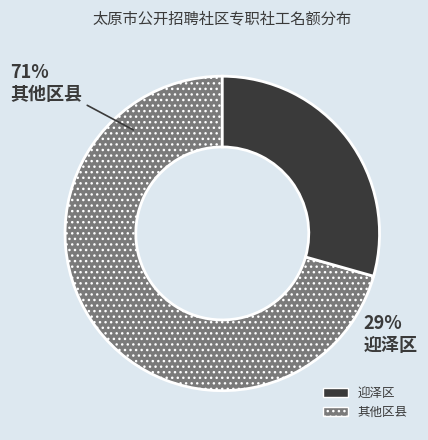

To the nearest percent, what portion does 迎泽区 represent?

29%